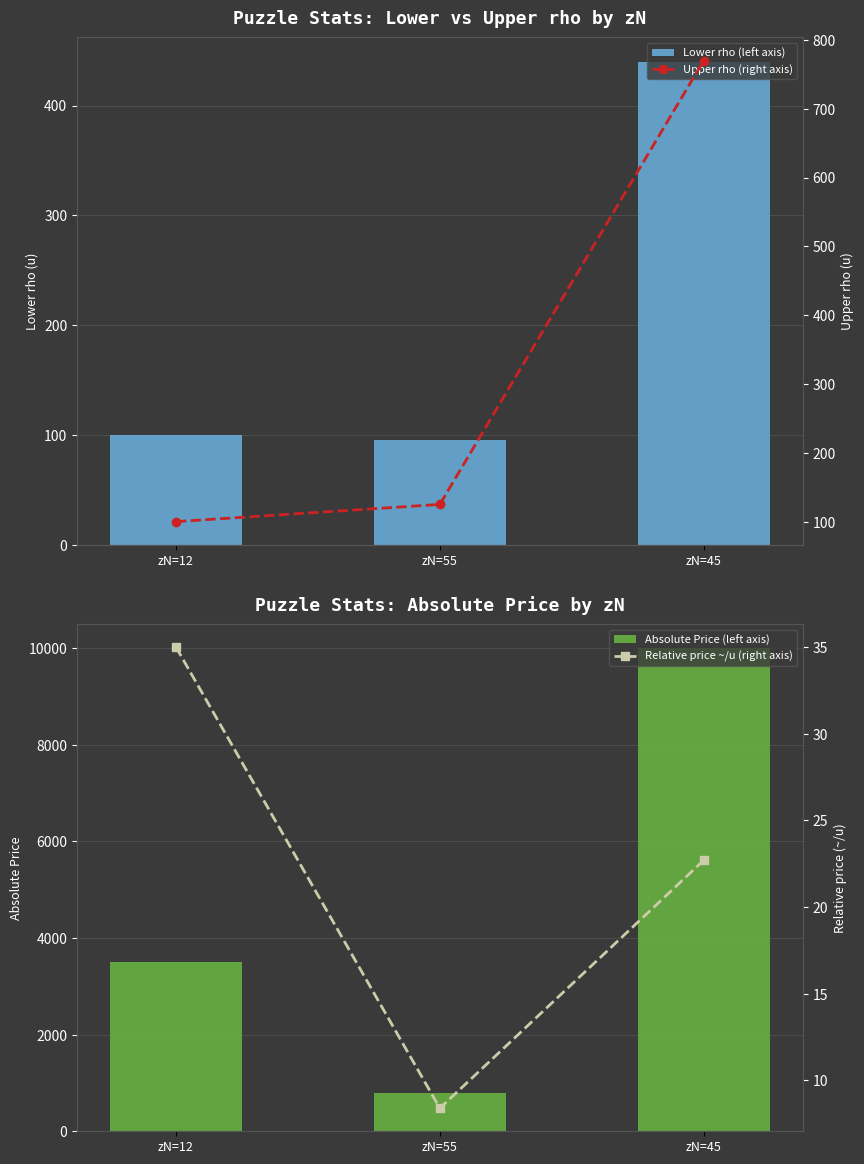

Is it true that Upper rho (right axis) equals 100.0 at zN=12?

True